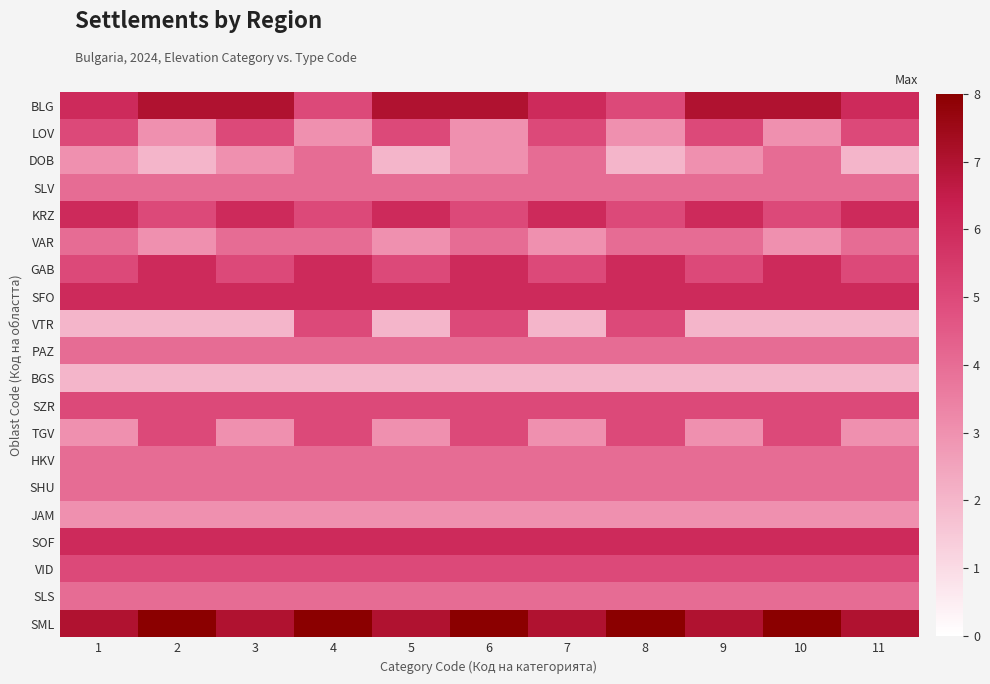

How many distinct data groups are displayed?

20